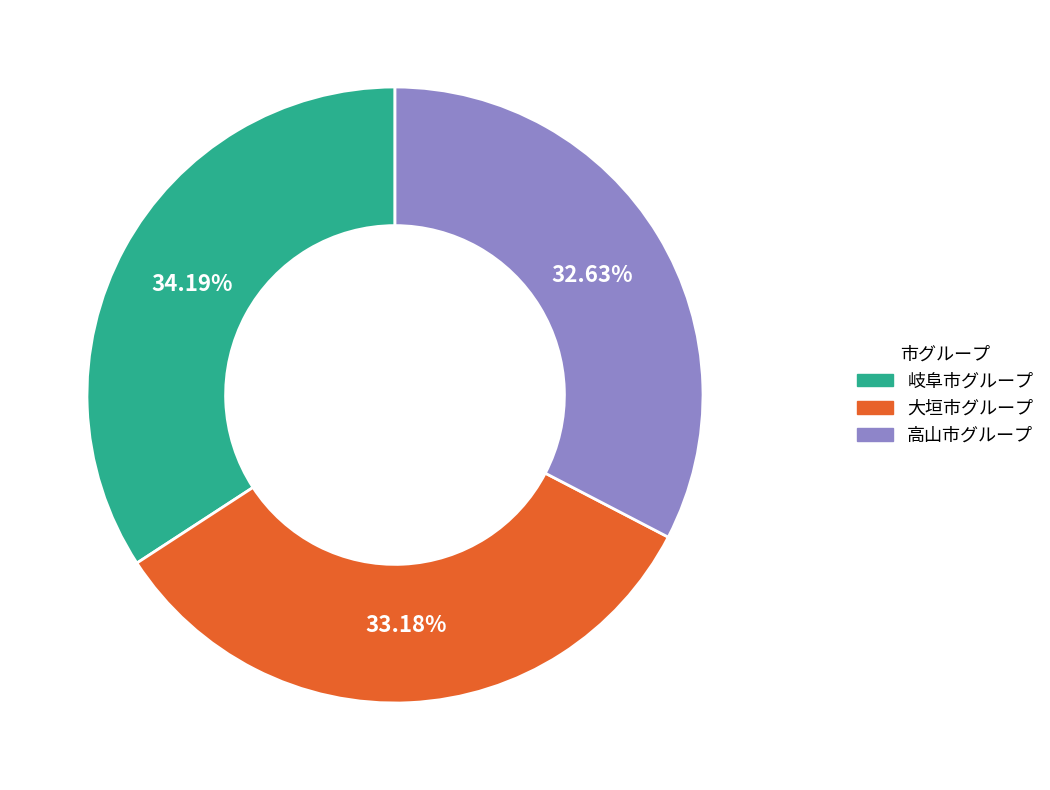

Is there a majority slice in this chart?

No